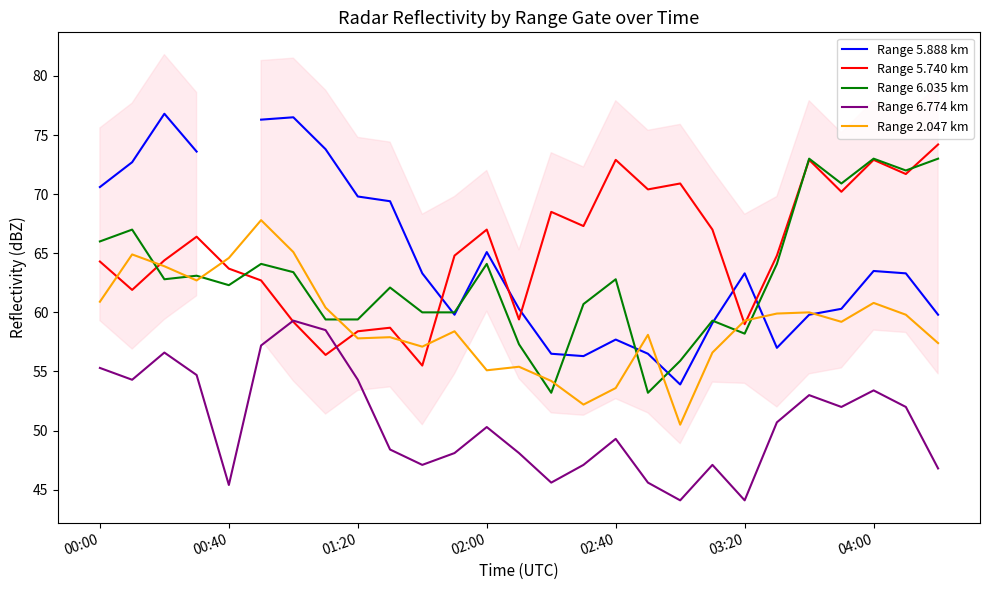

At how many categories does at least one series exceed 55?

27